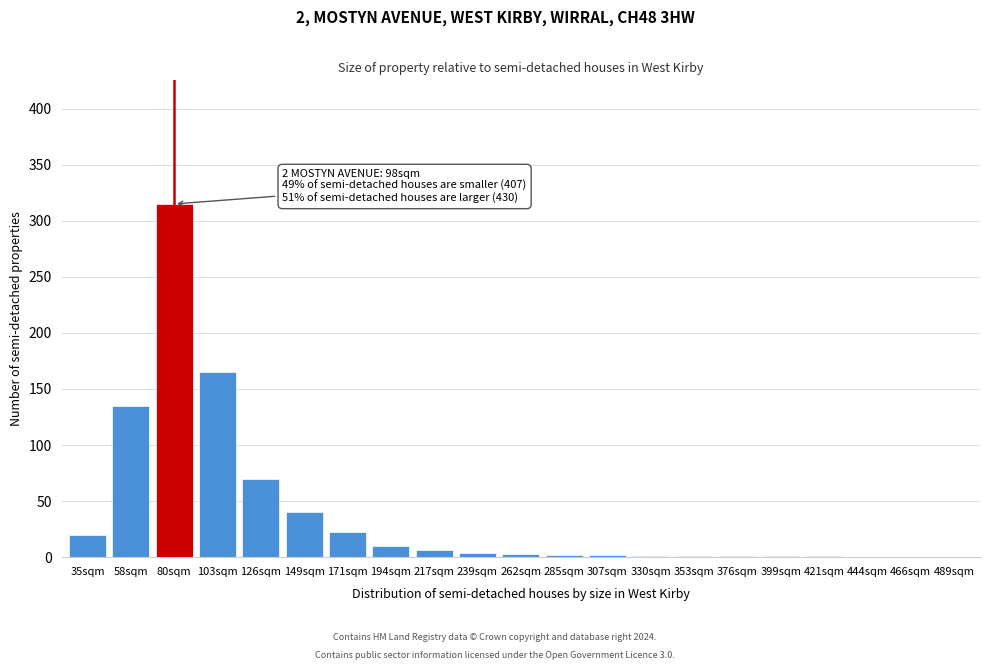

Is it true that the value at 489sqm is 207?

False